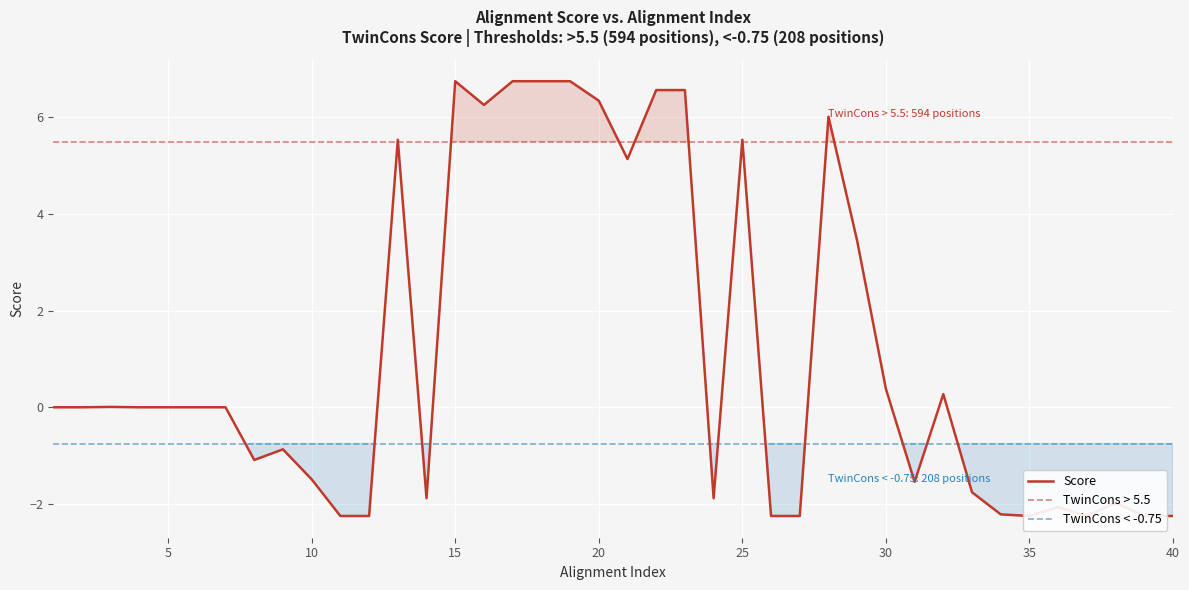

What is the difference between the second highest and second lowest values?

9.0